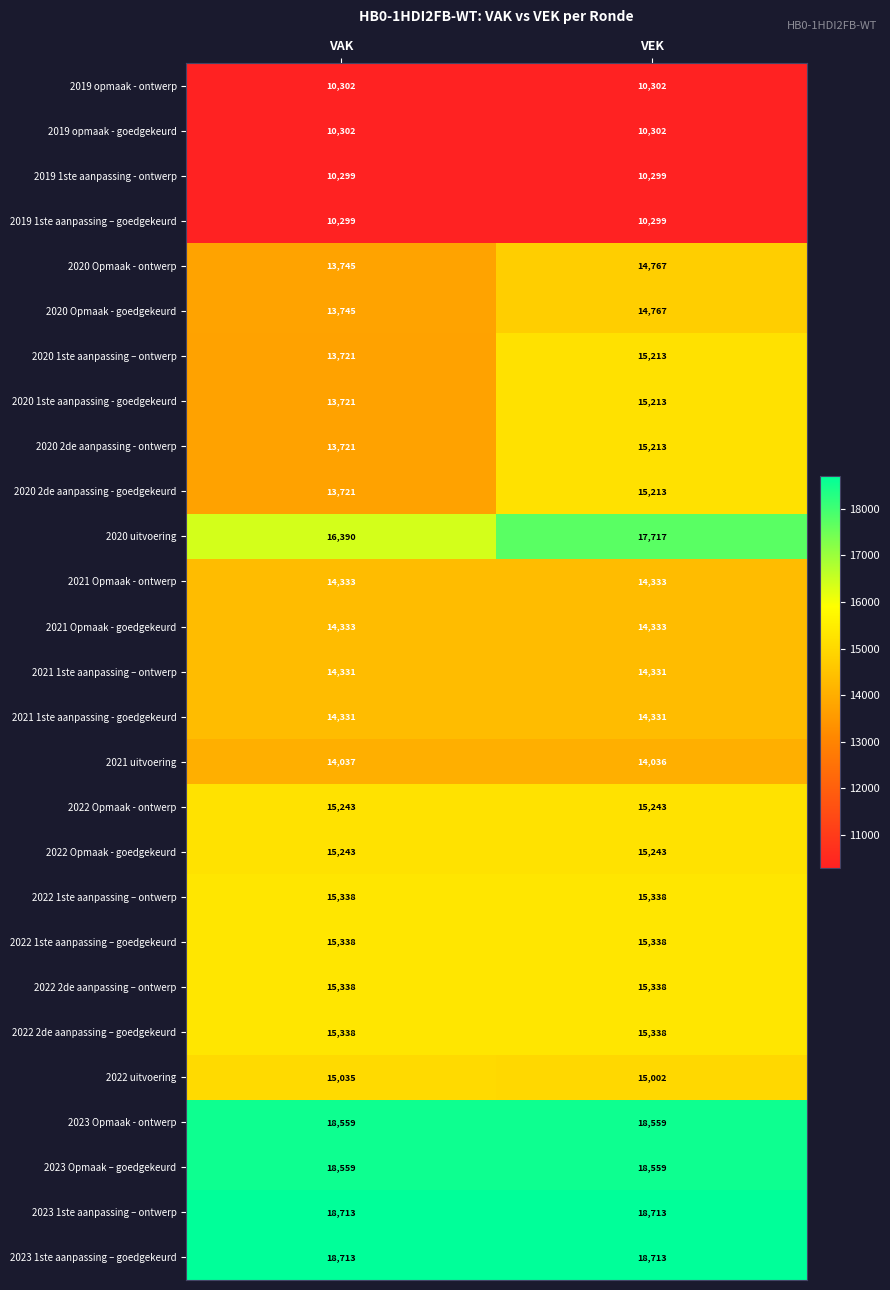

Is the value of 2020 1ste aanpassing – ontwerp at VEK greater than the value of 2020 Opmaak - ontwerp at VEK?

Yes